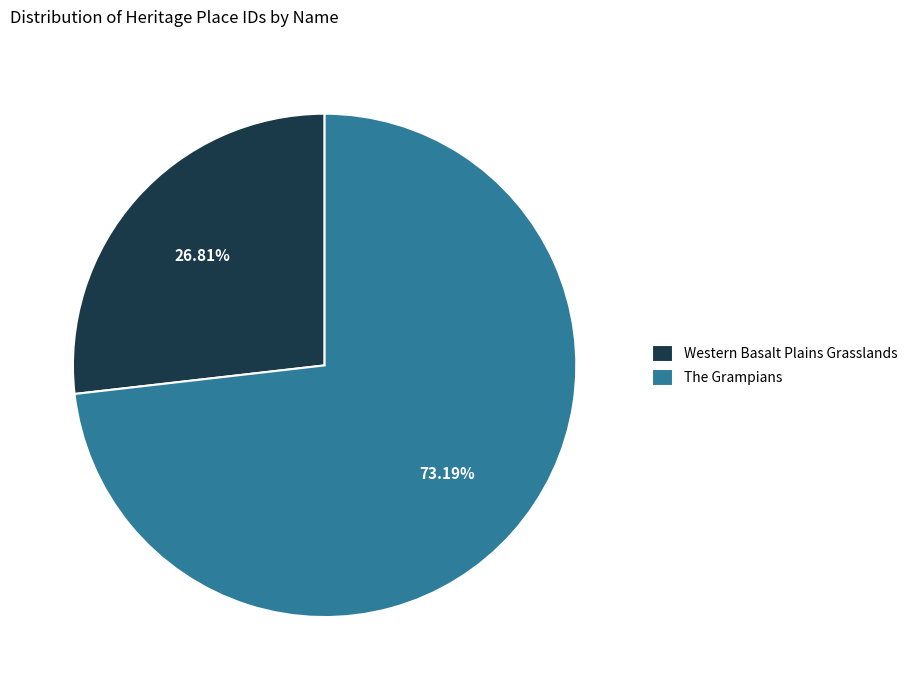

How many slices are in this pie chart?

2